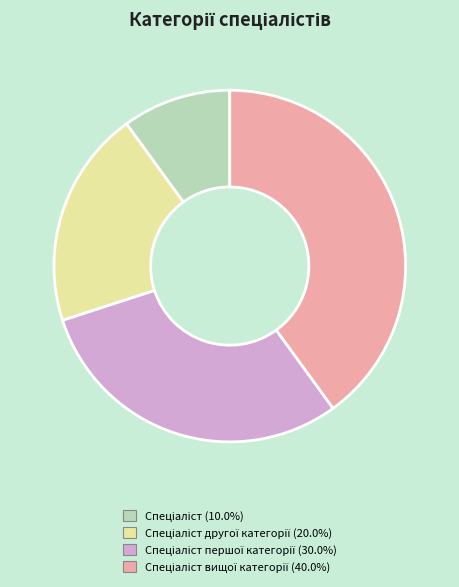

Count the number of slices in the pie.

4